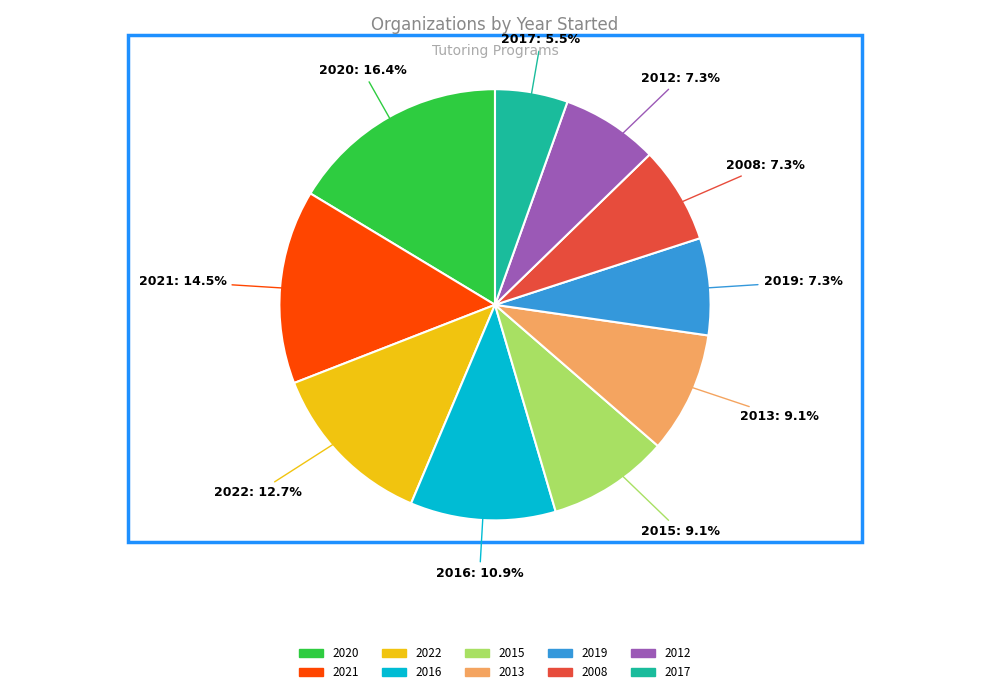

To the nearest percent, what portion does 2013 represent?

9%